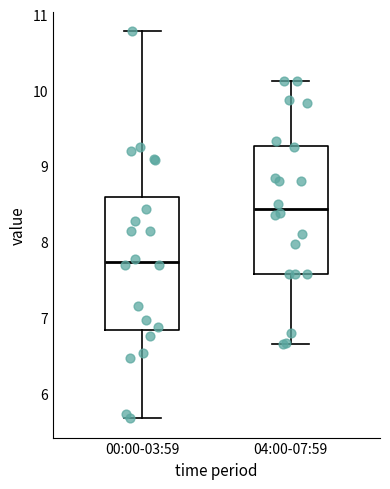

Which box has the lowest median line?

00:00-03:59